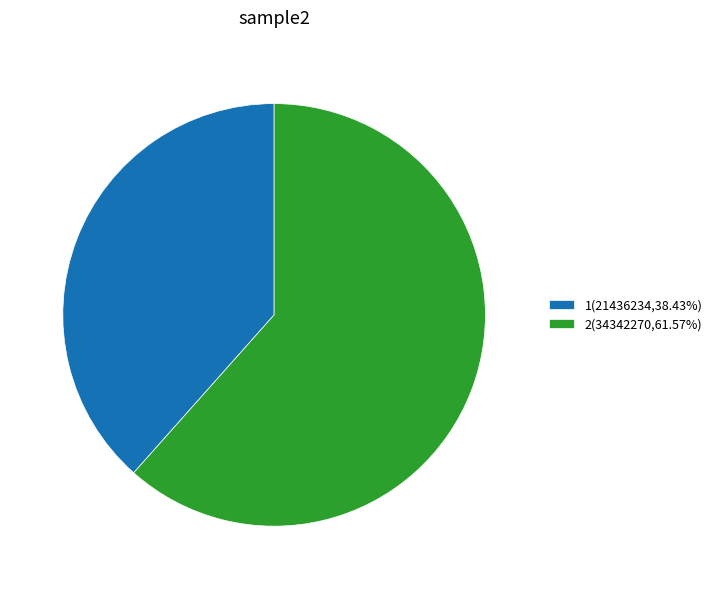

What is the ratio of the value at 2 to the value at 1?

1.6